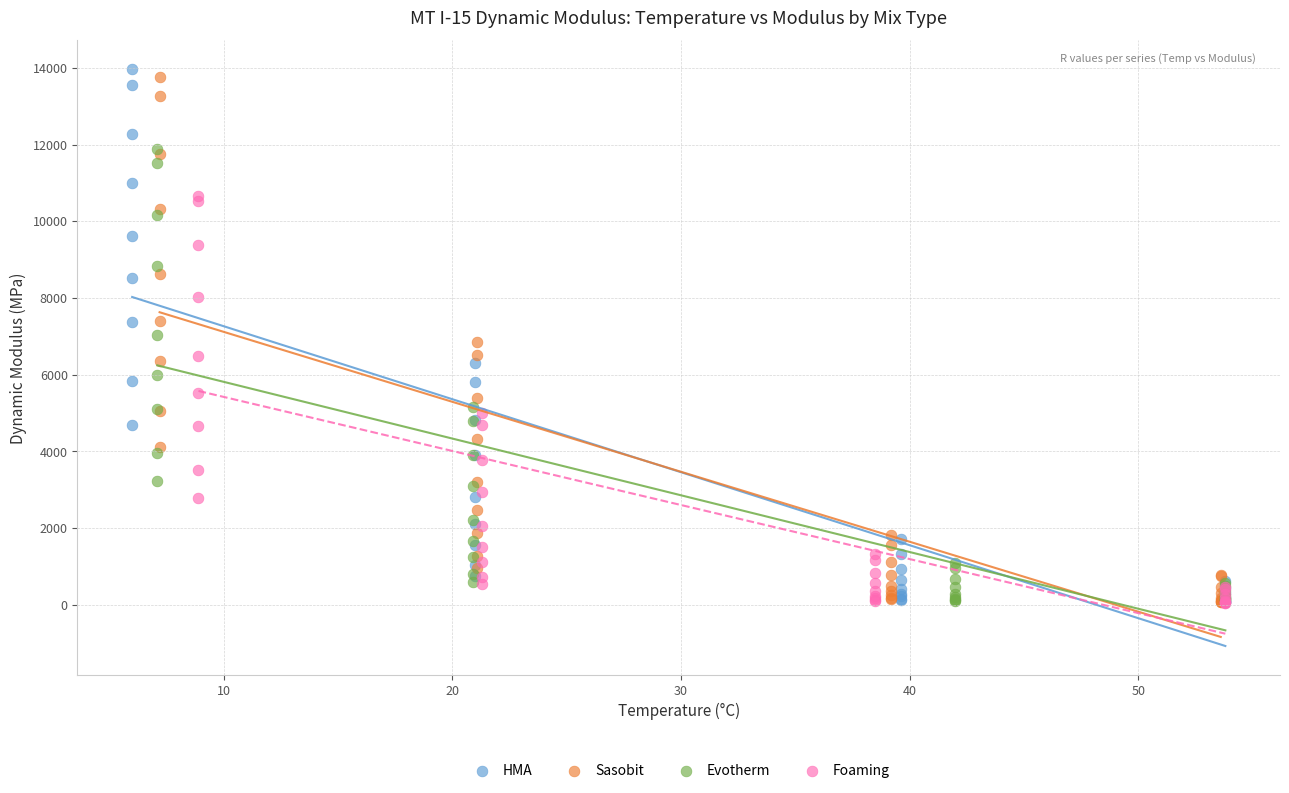

Which series has the widest spread of Y values?

HMA